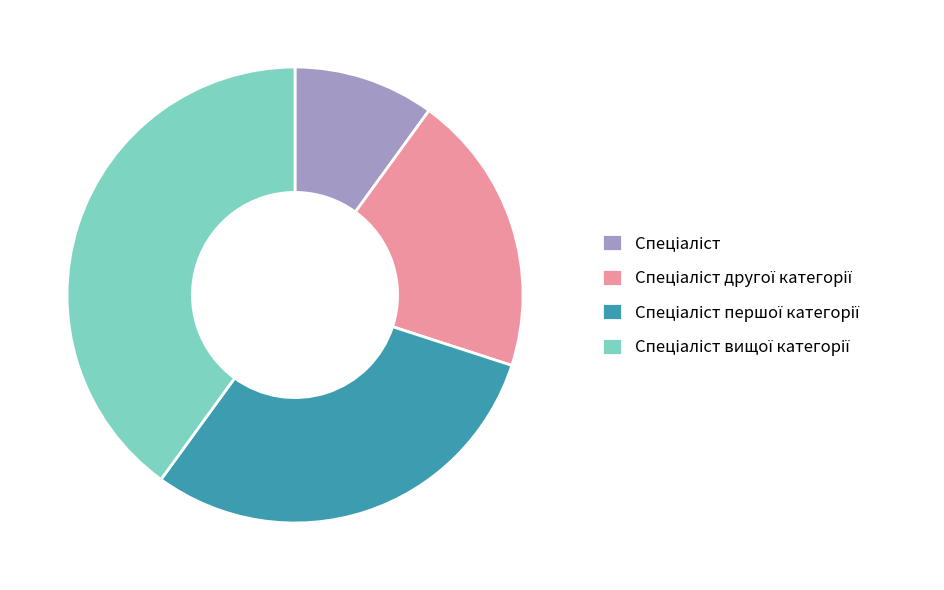

Does any single category account for the majority?

No